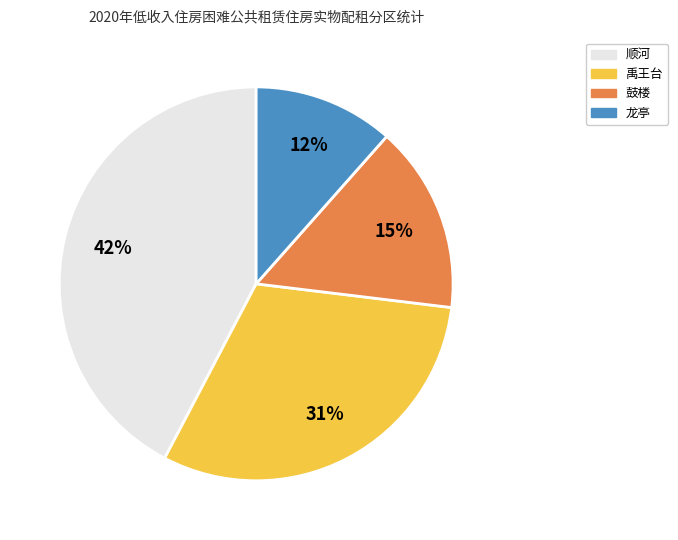

The 鼓楼 slice represents 28% of the pie. True or false?

False